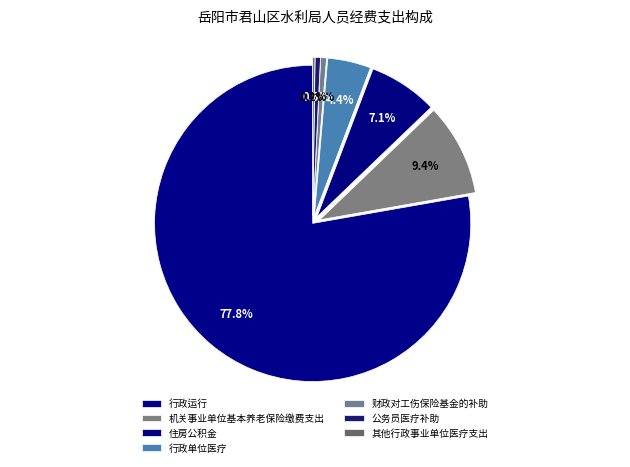

True or false: 行政单位医疗 accounts for 4% of the total.

True